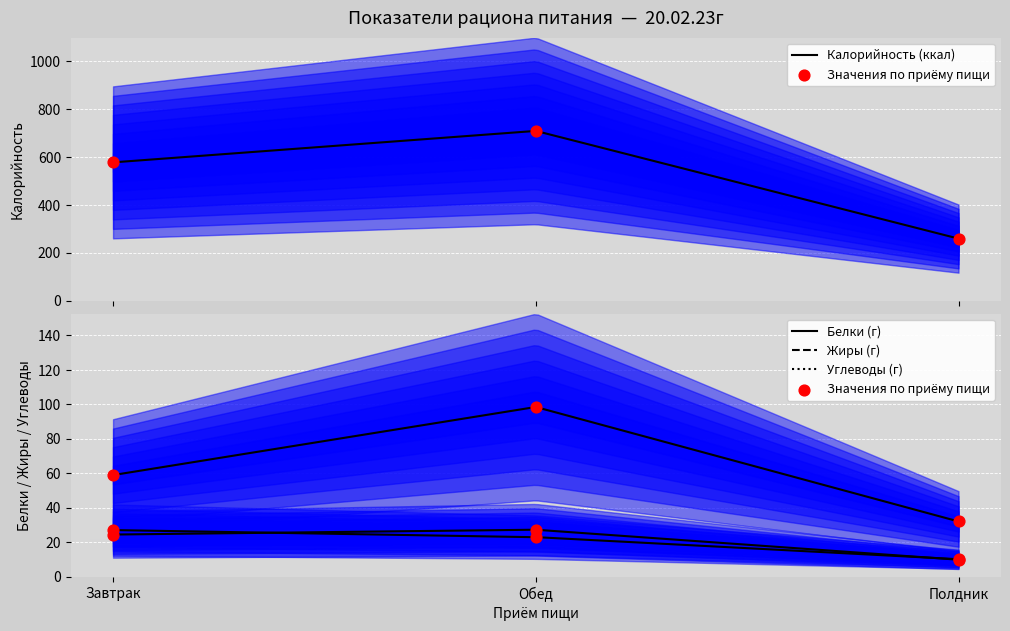

Which series contains the lowest Y value?

Белки